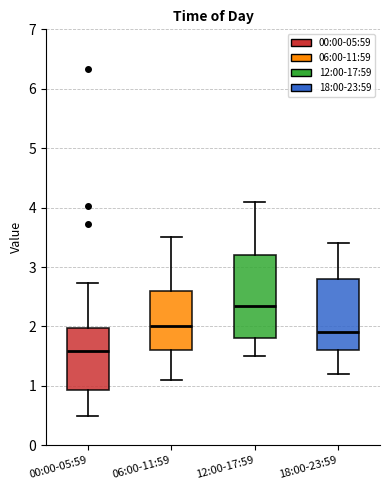

Where is the lower edge of the box for 12:00-17:59 on the y-axis? The values are not printed on the chart, so give them approximately, as read against the axis.

1.8